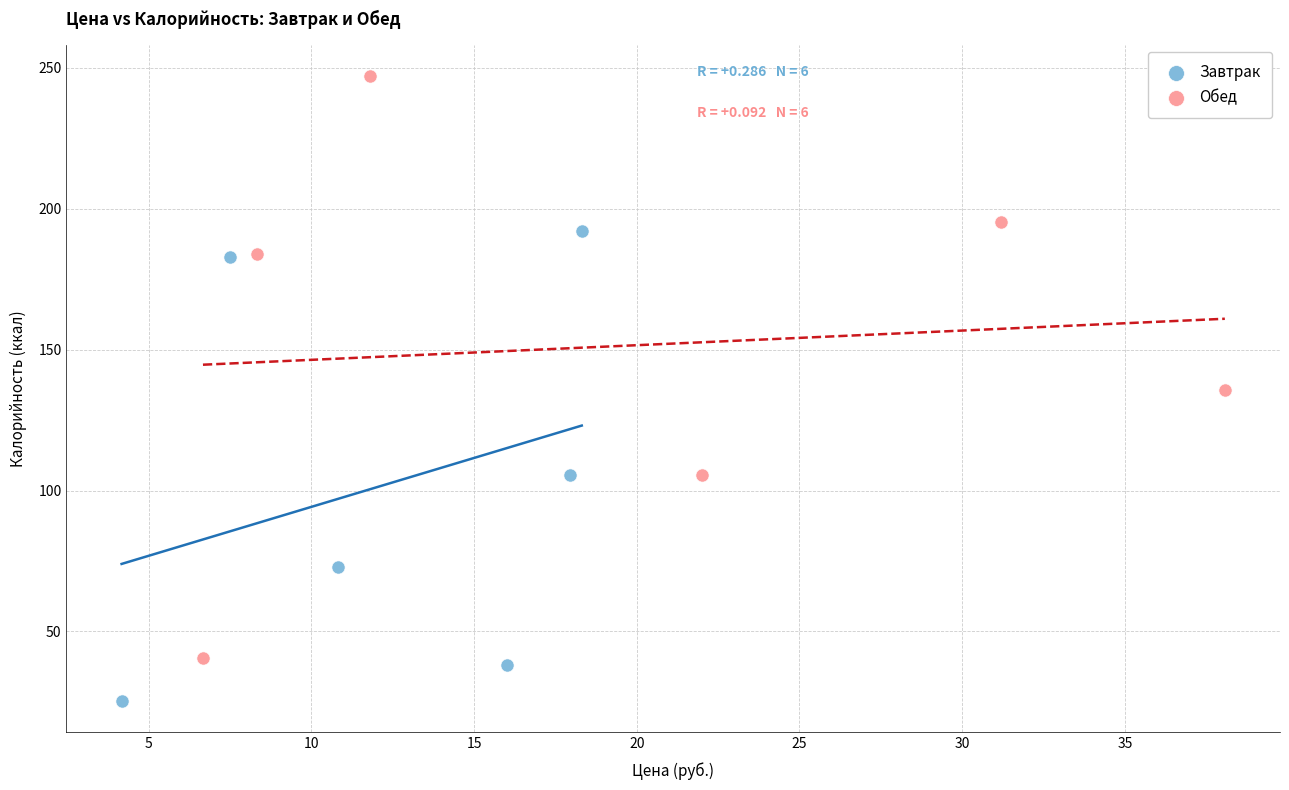

Which series contains the lowest Y value?

Завтрак